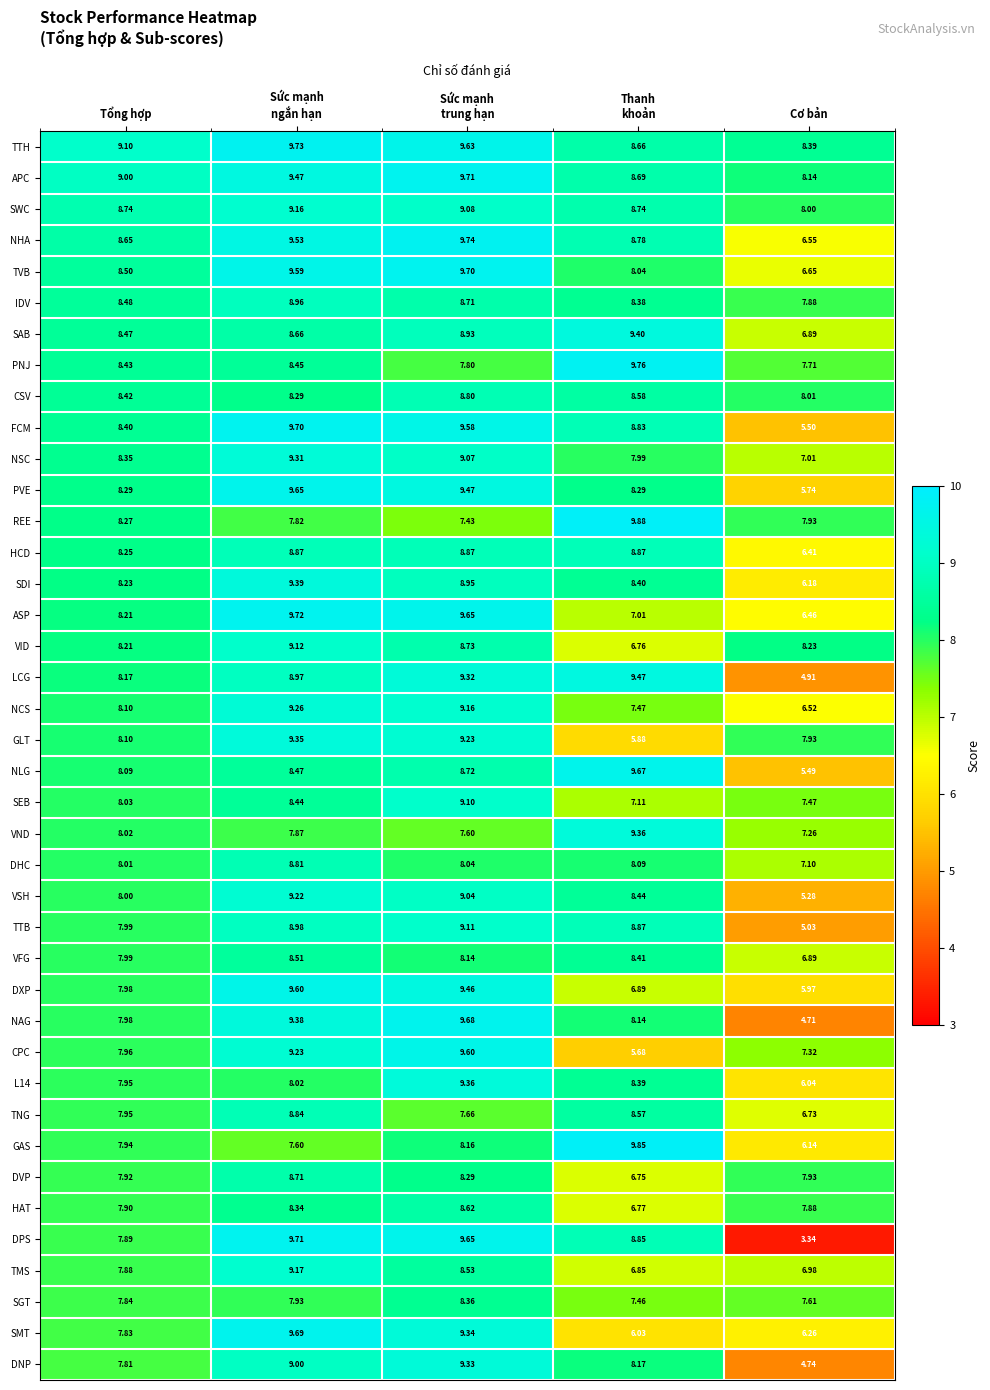

At how many categories does at least one series exceed 7?

5